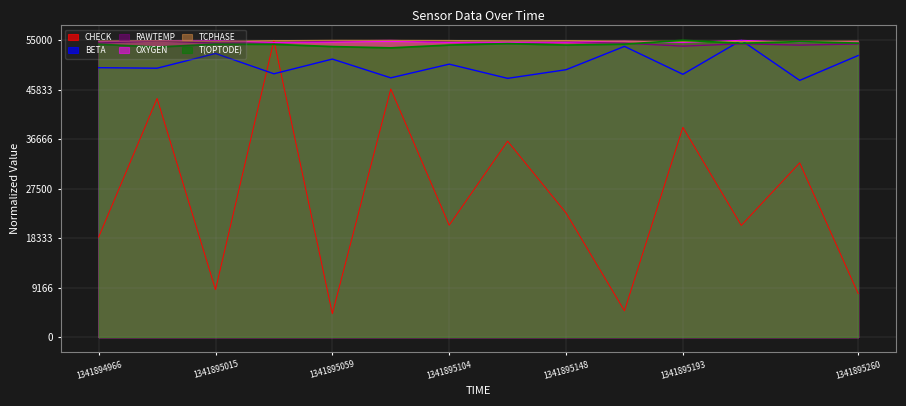

What is the value of the BETA point at the 1st from the left?

49923.1